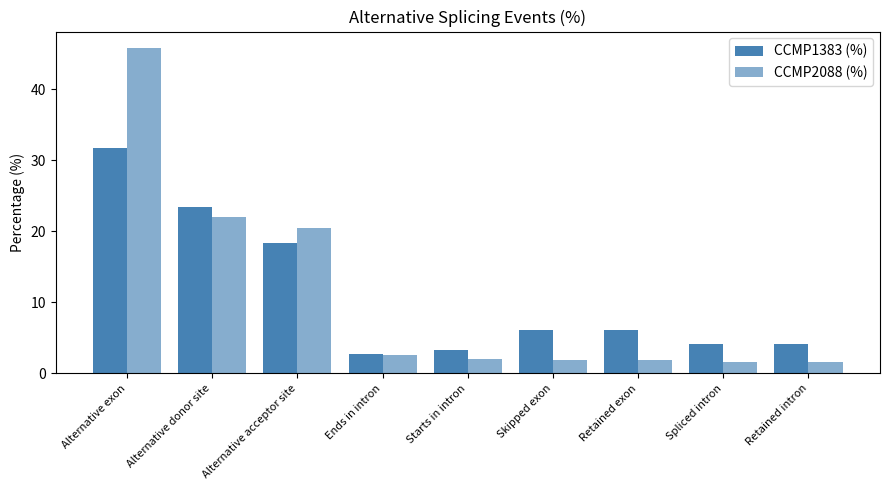

What is the value of the CCMP2088 (%) bar at the 8th from the left?

1.7